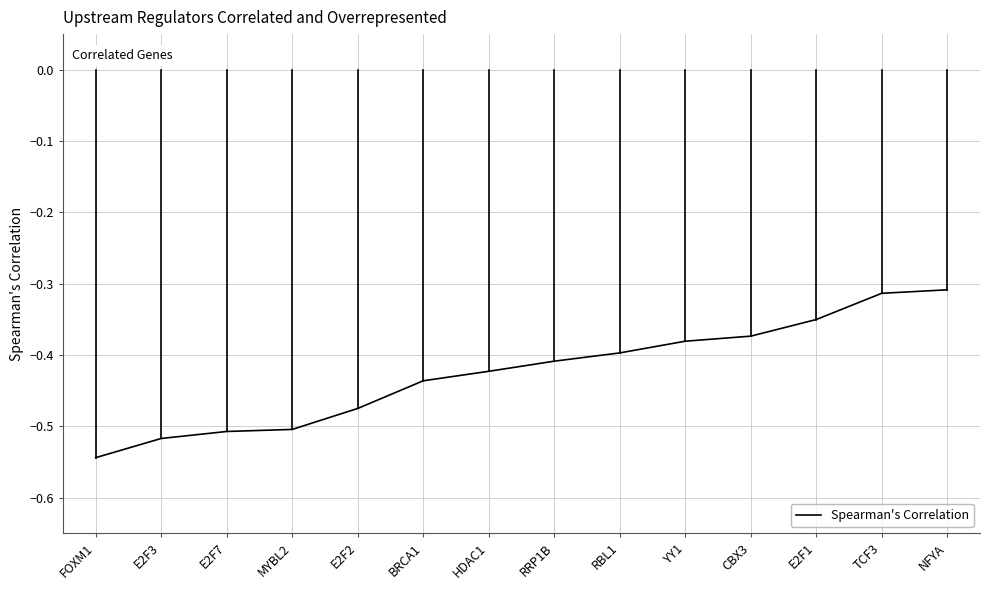

Between E2F3 and RBL1, which is larger?

RBL1